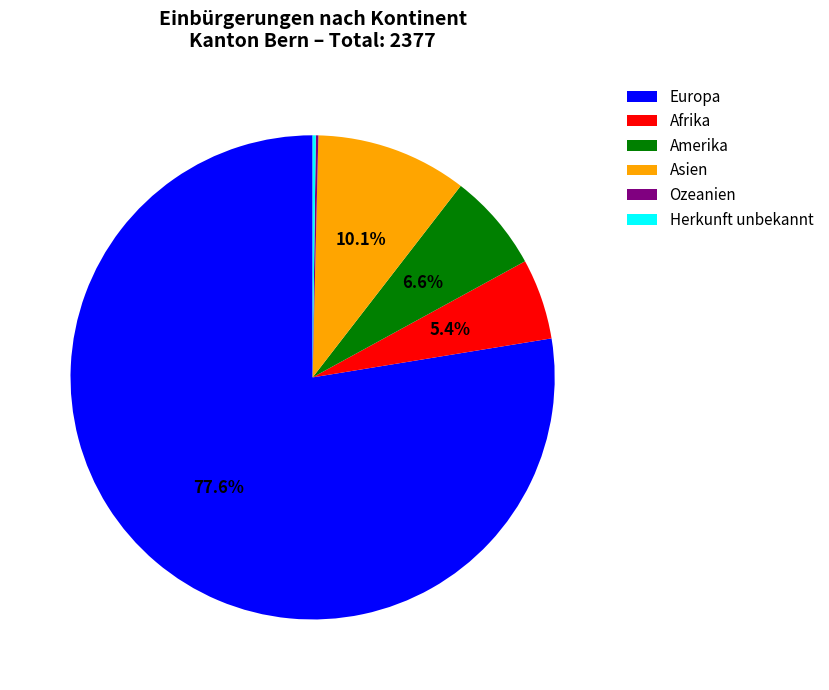

What is the largest slice in the pie chart?

Europa